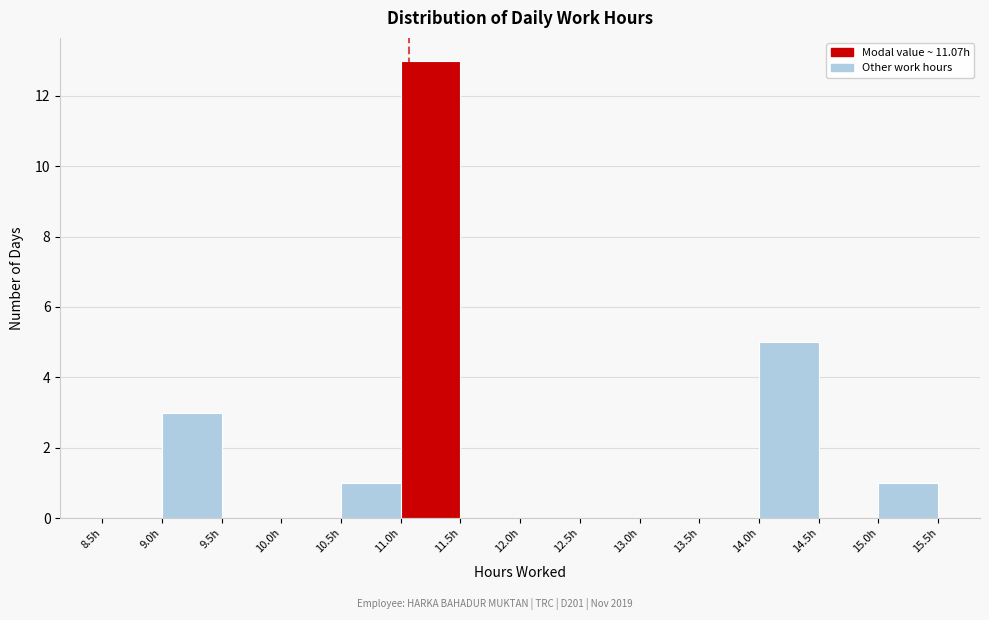

Reading left to right, list every bar in this chart as the range it spans on the x-axis followed by its height. The values are not printed on the chart, so give them approximately, as read against the axis.

8.5 to 9.0: 0
9.0 to 9.5: 3
9.5 to 10.0: 0
10.0 to 10.5: 0
10.5 to 11.0: 1
11.0 to 11.5: 13
11.5 to 12.0: 0
12.0 to 12.5: 0
12.5 to 13.0: 0
13.0 to 13.5: 0
13.5 to 14.0: 0
14.0 to 14.5: 5
14.5 to 15.0: 0
15.0 to 15.5: 1